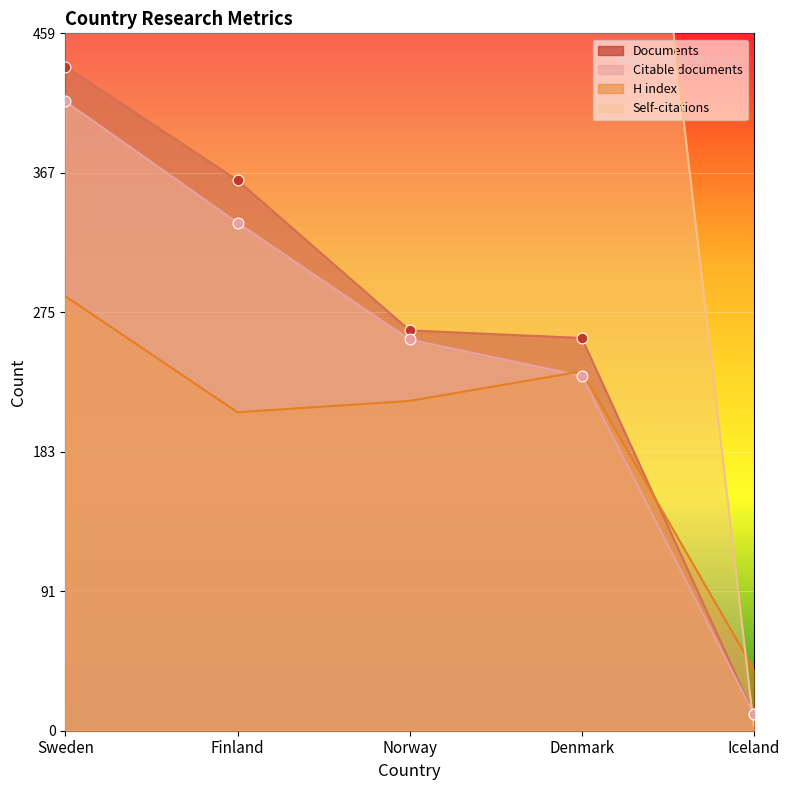

What is the highest value of the H index series?

286.5